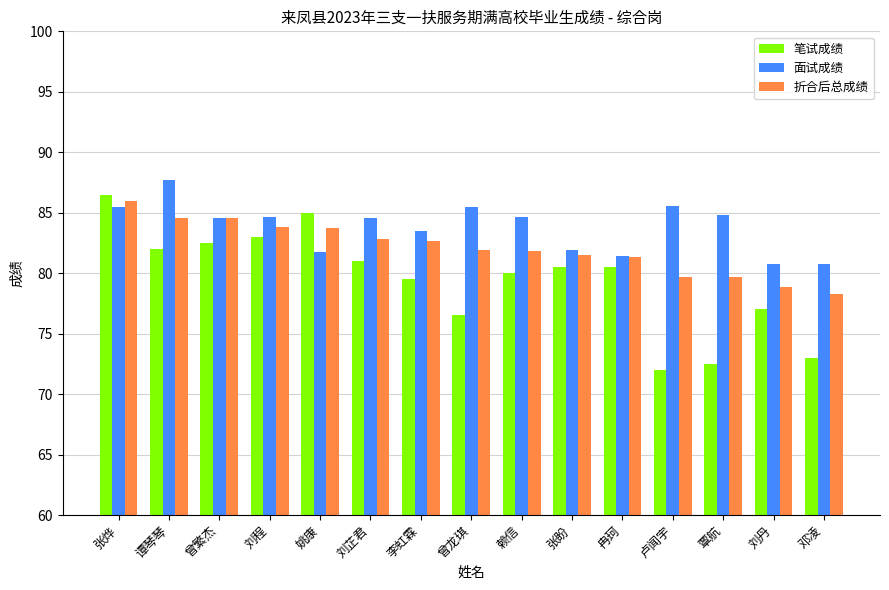

What is the difference between the 笔试成绩 values at 刘丹 and 赖信?

3.0